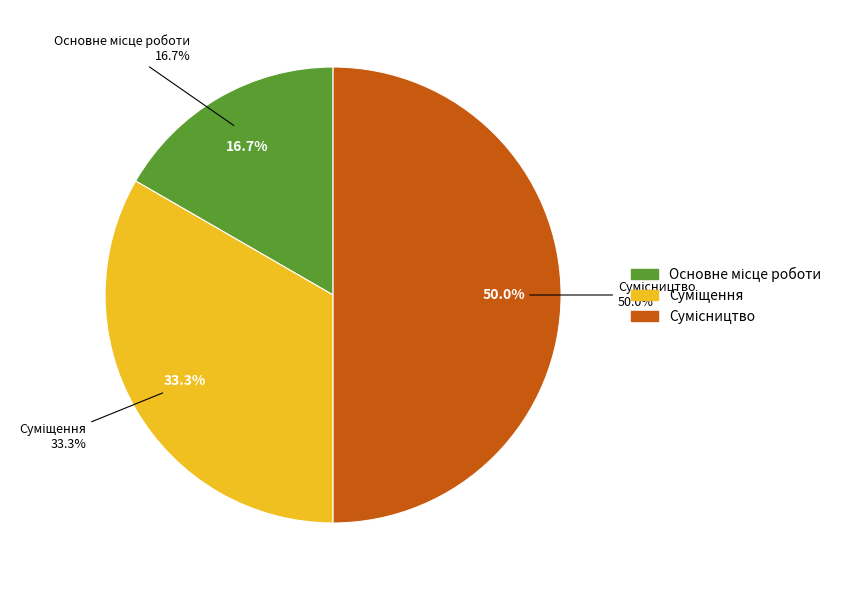

Is there any slice that represents more than half of the pie?

No